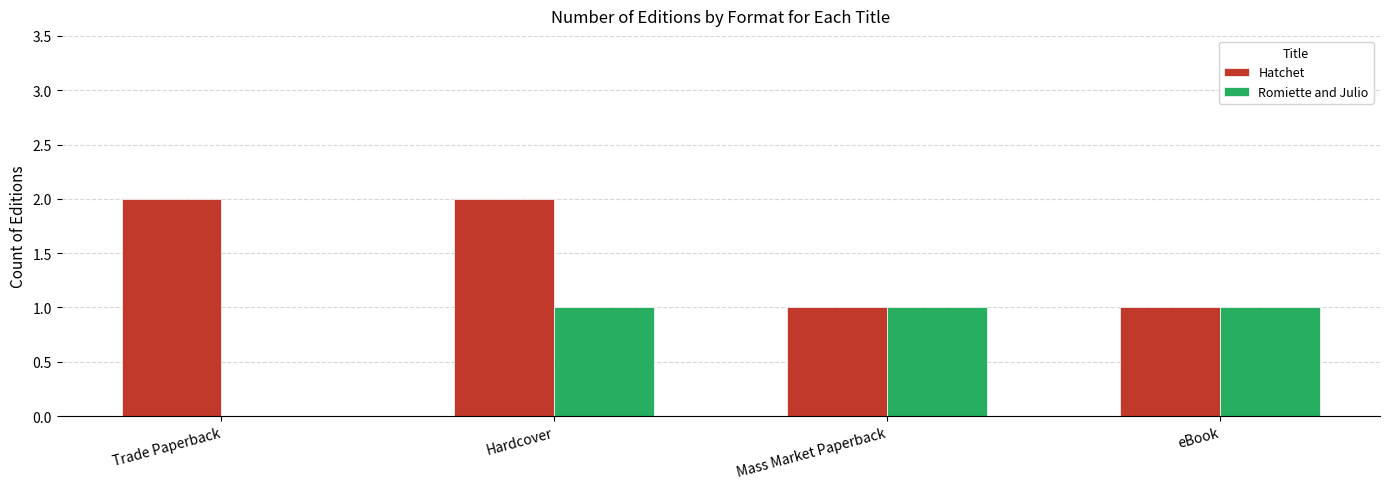

At which category is the sum across all series the highest?

Hardcover